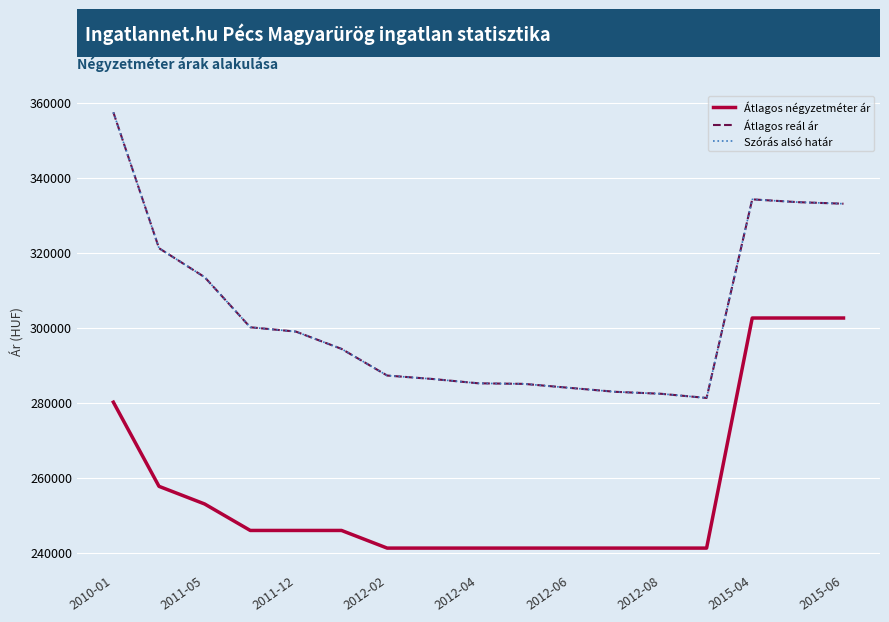

Where is the first local minimum for Szórás alsó határ?

13